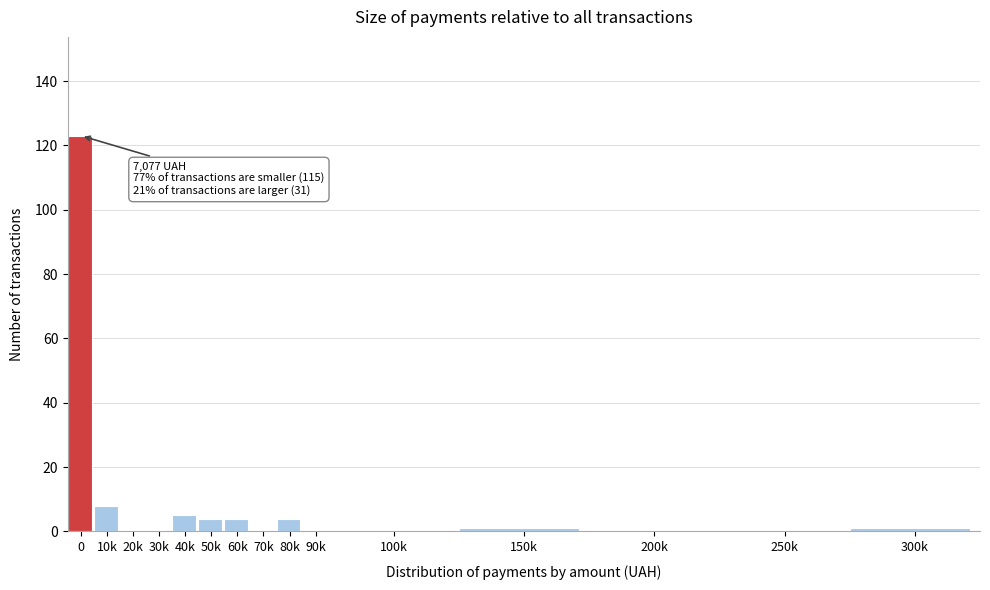

Reading left to right, list all the values displayed in this chart.

0=123	10k=8	20k=0	30k=0	40k=5	50k=4	60k=4	70k=0	80k=4	90k=0	100k=0	150k=1	200k=0	250k=0	300k=1